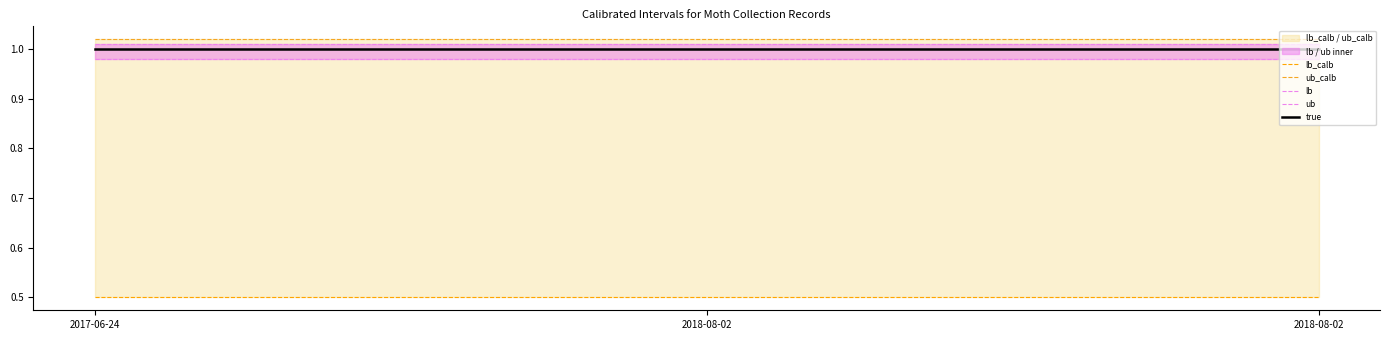

What is the label of the 3rd point from the left?

2018-08-02